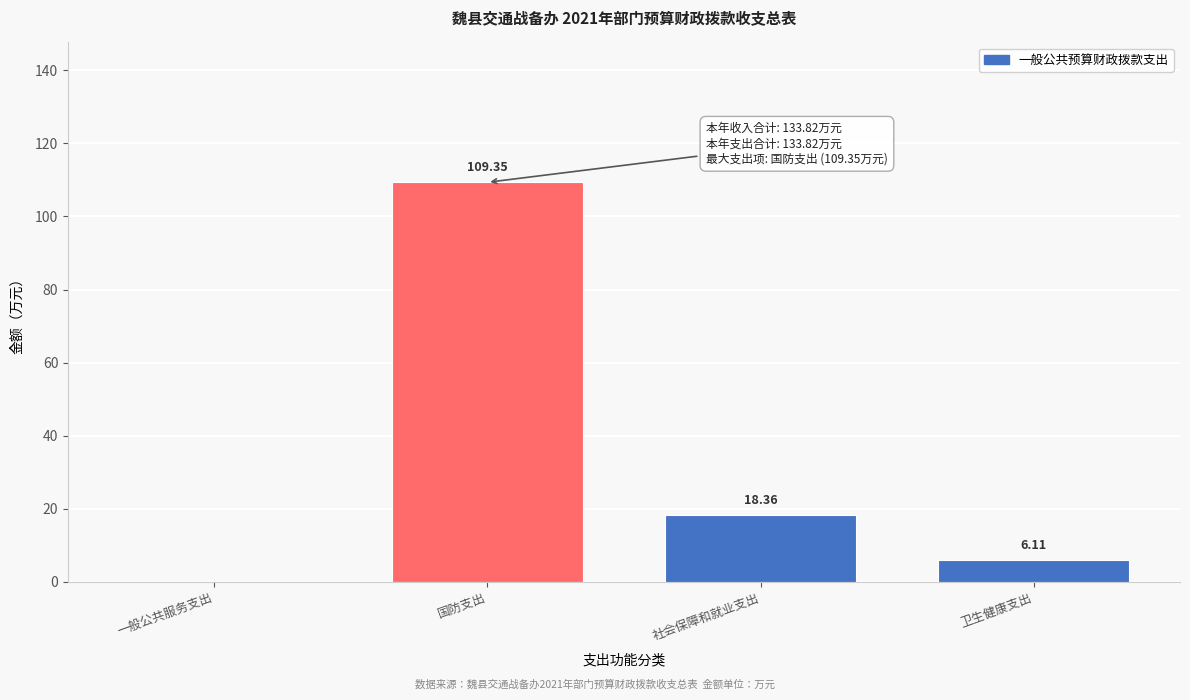

What is the sum of all values?

133.8